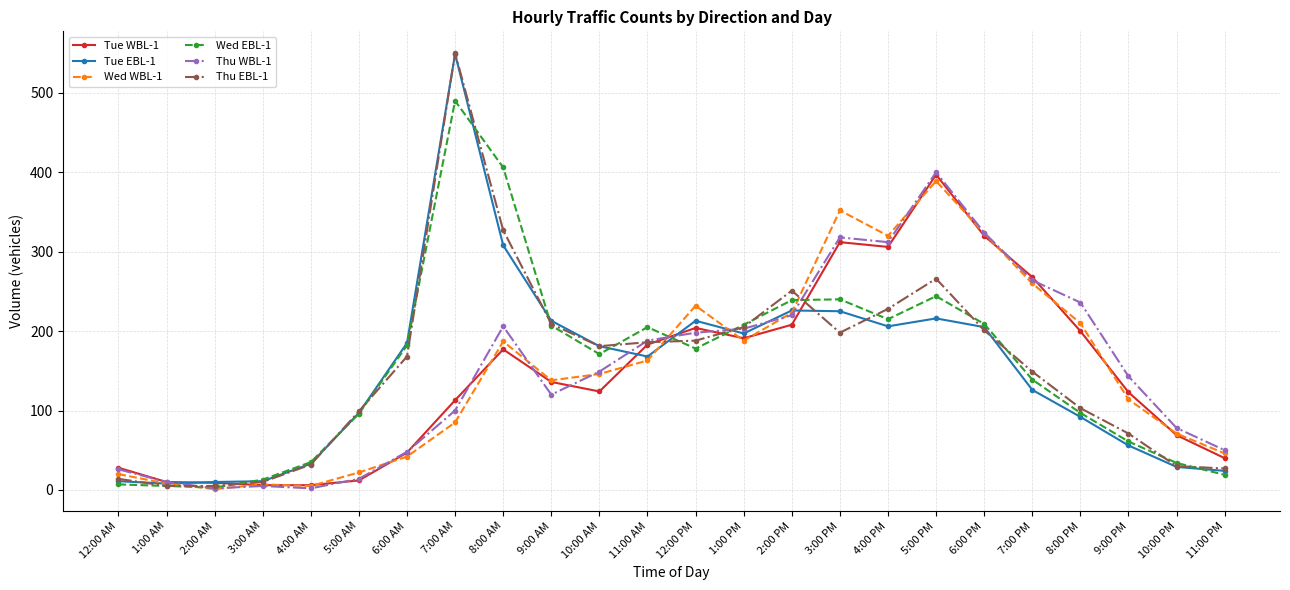

True or false: Thu WBL-1 has more than 2 points higher than both neighbors.

True